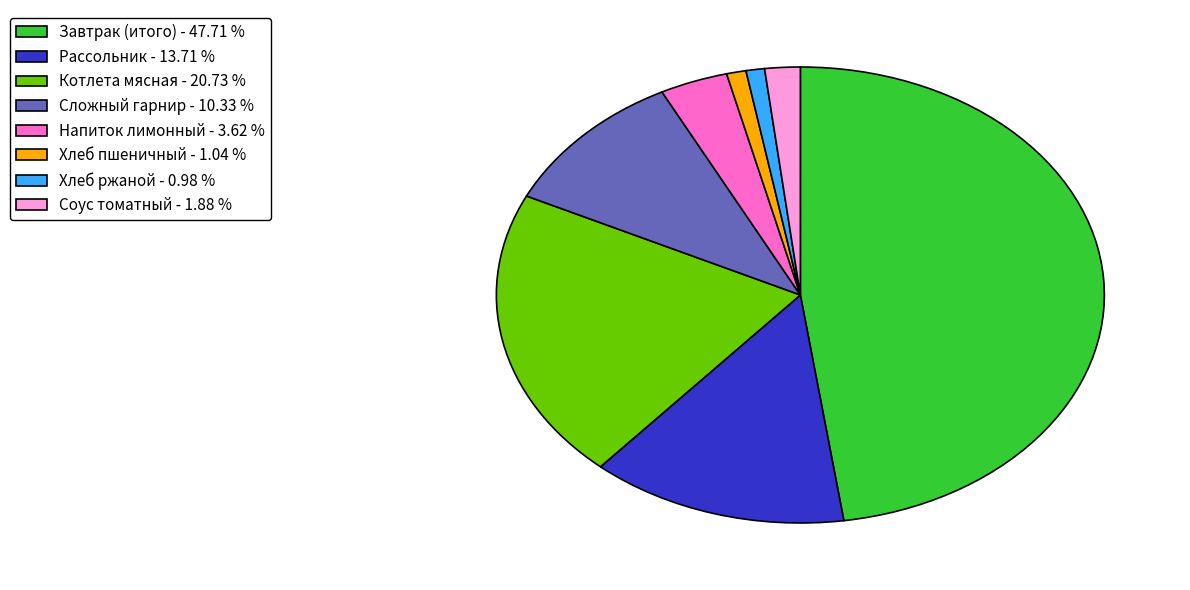

Is it true that Сложный гарнир is 10% of the pie?

True